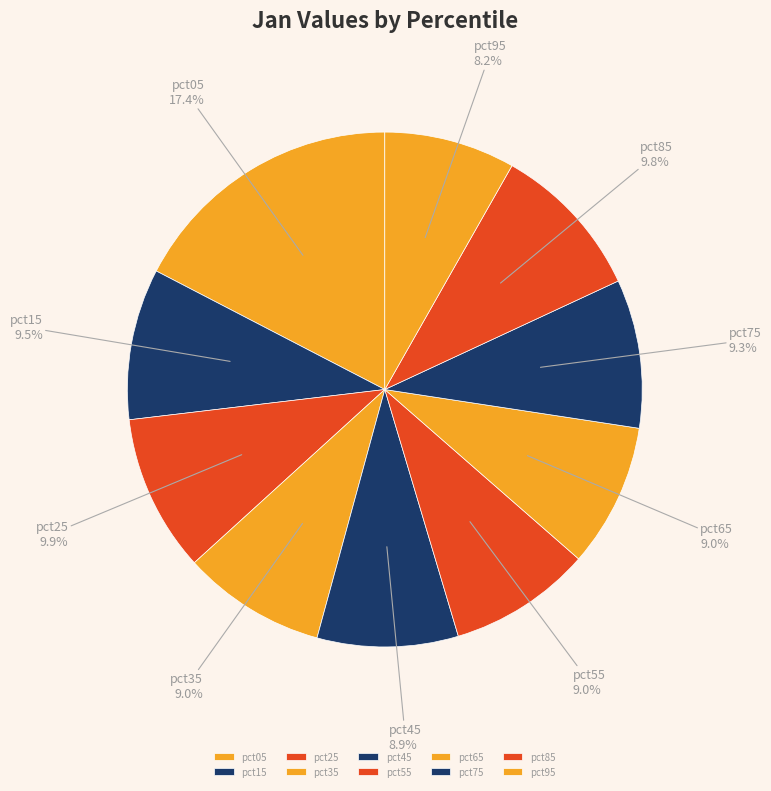

To the nearest percent, what portion does pct85 represent?

10%